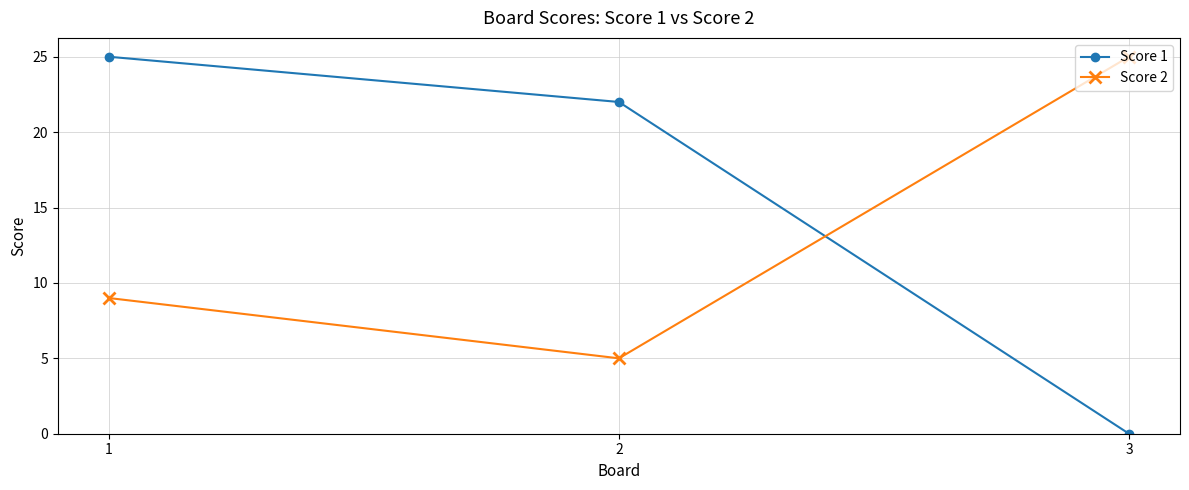

What are all the series names shown in the legend?

Score 1, Score 2